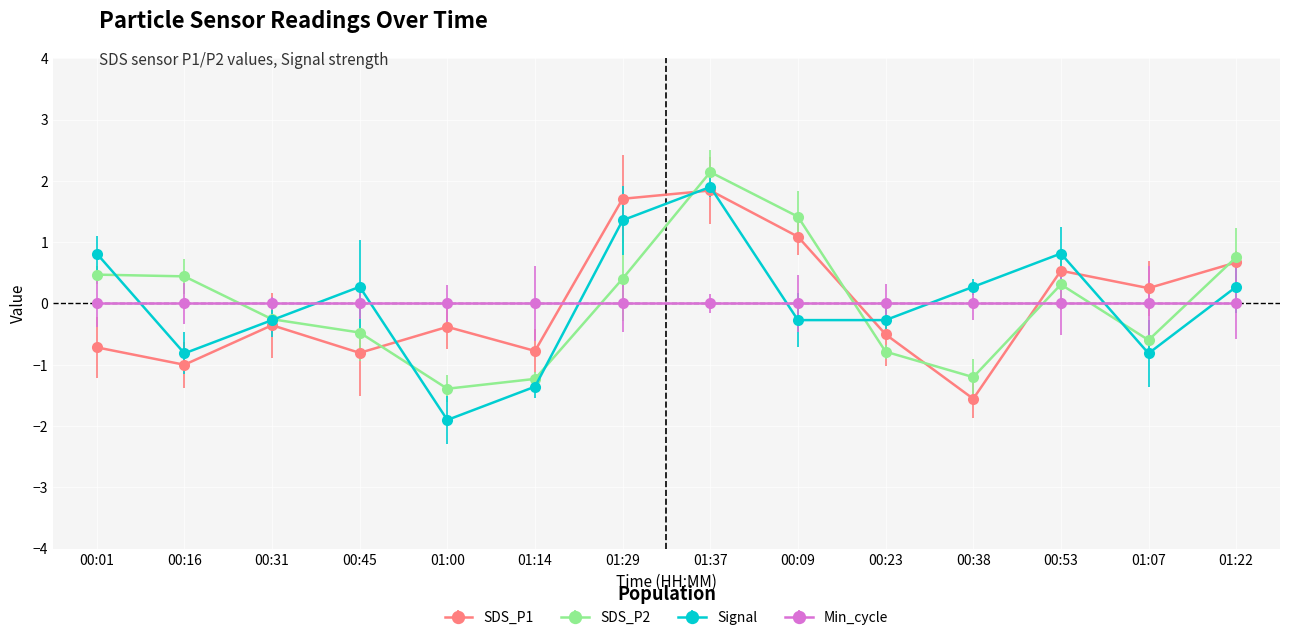

What is the difference between the maximum and minimum values in the SDS_P1 series?

3.4